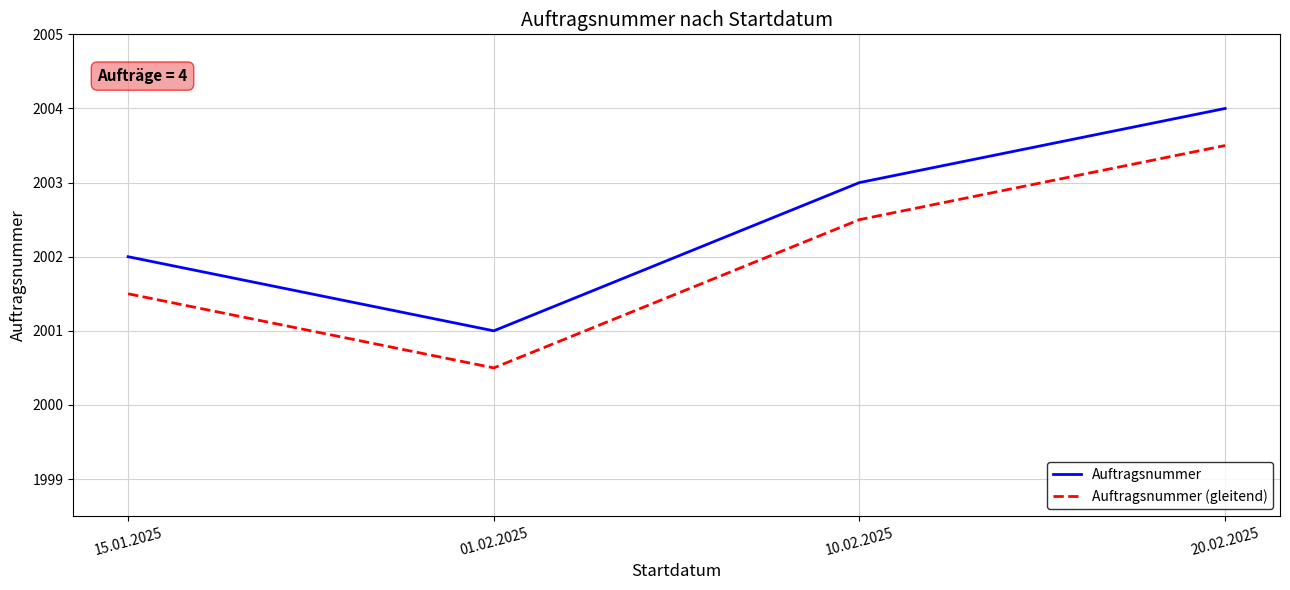

Which category has the highest value in the Auftragsnummer (gleitend) series?

20.02.2025